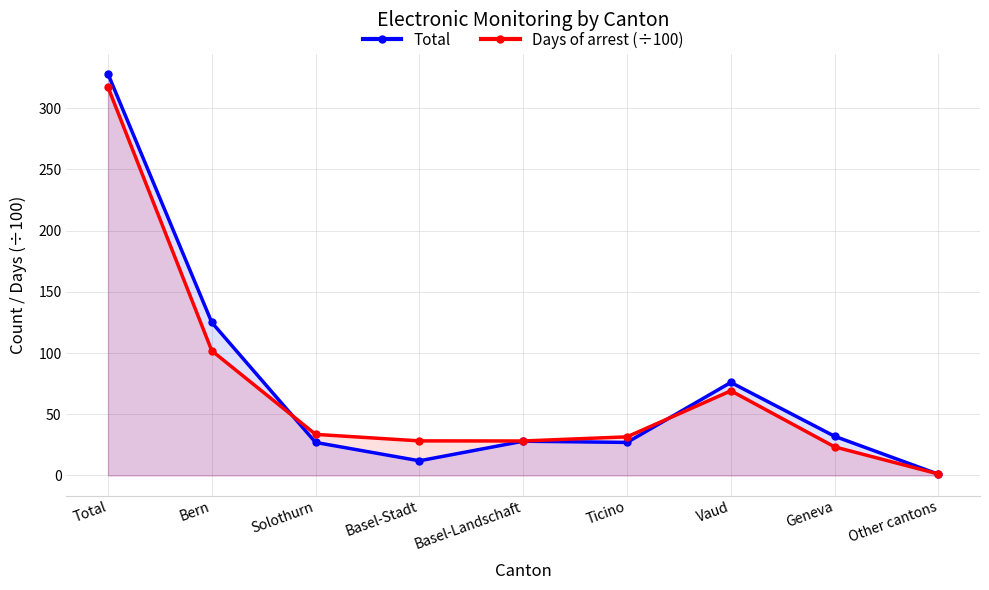

How many intersections are there between Days of arrest (÷100) and Total?

3